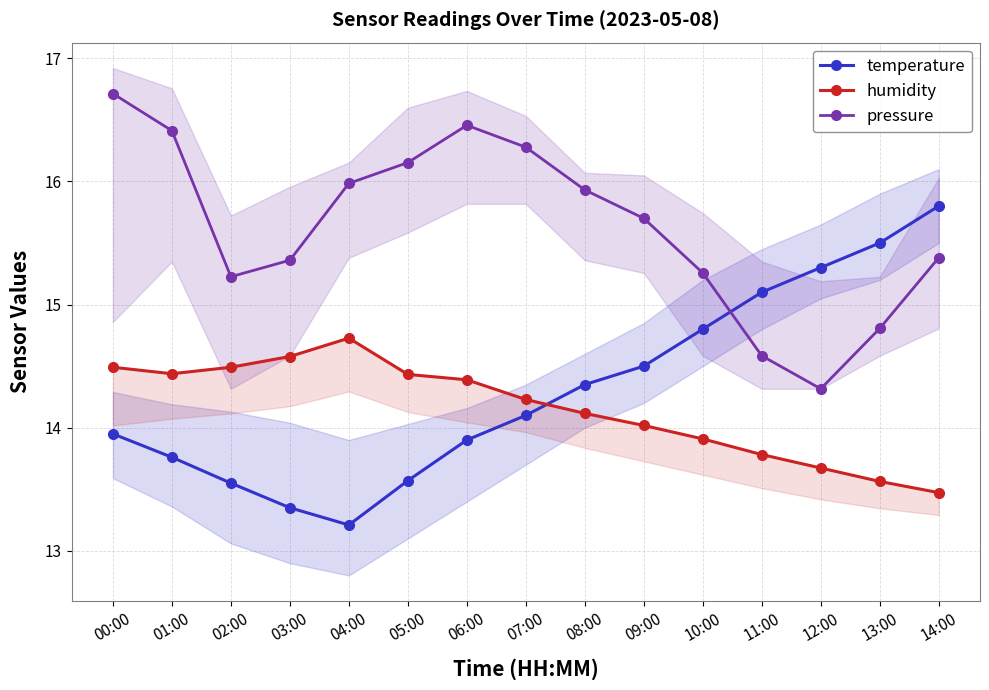

How many data points in humidity are less than 14?

5